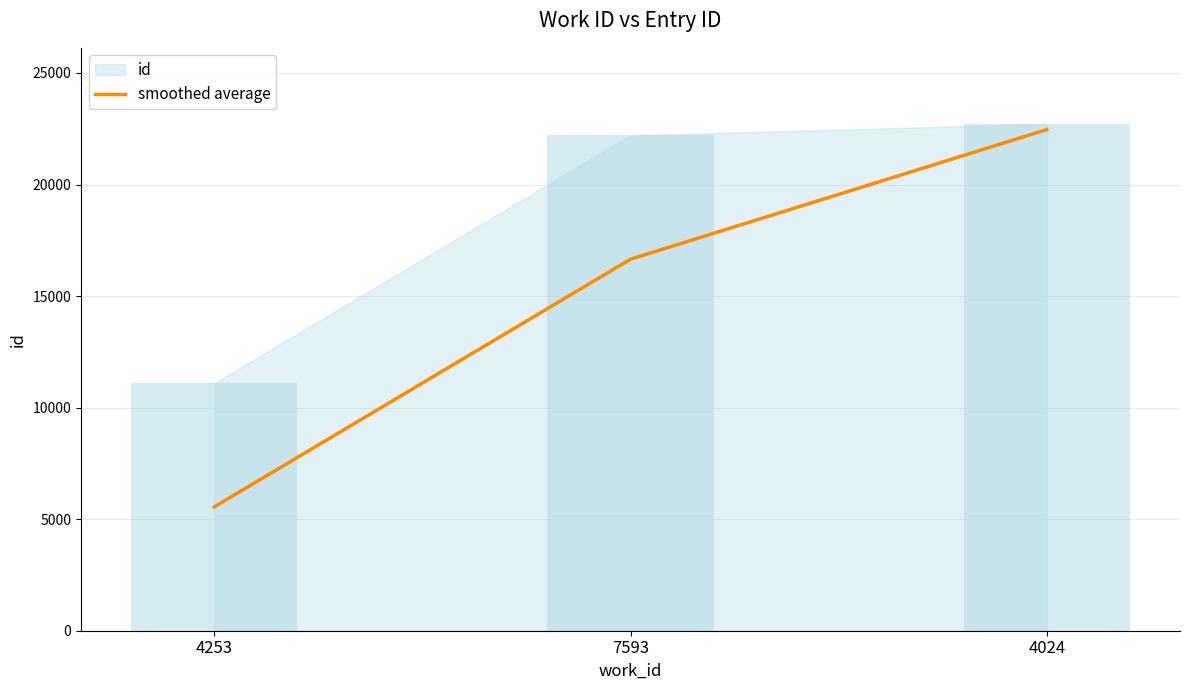

Does the chart contain stacked bars?

No